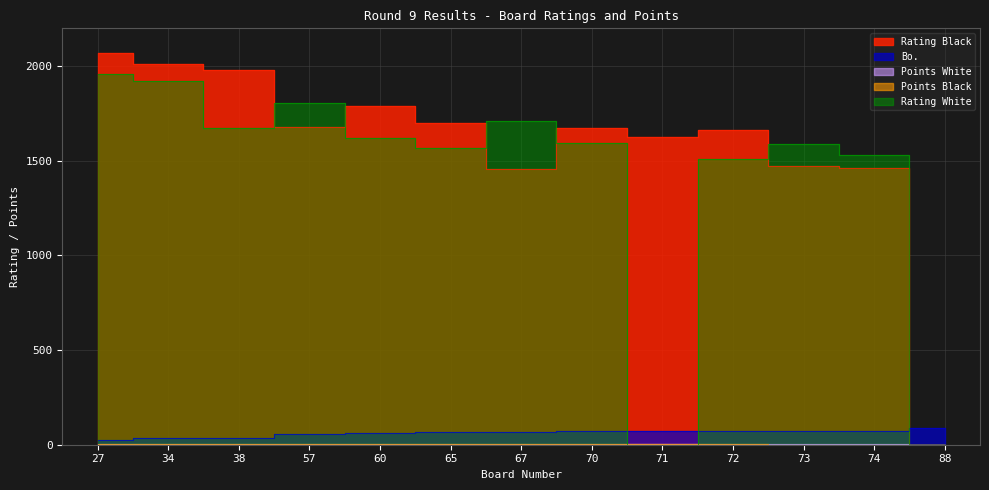

How many distinct data groups are displayed?

5